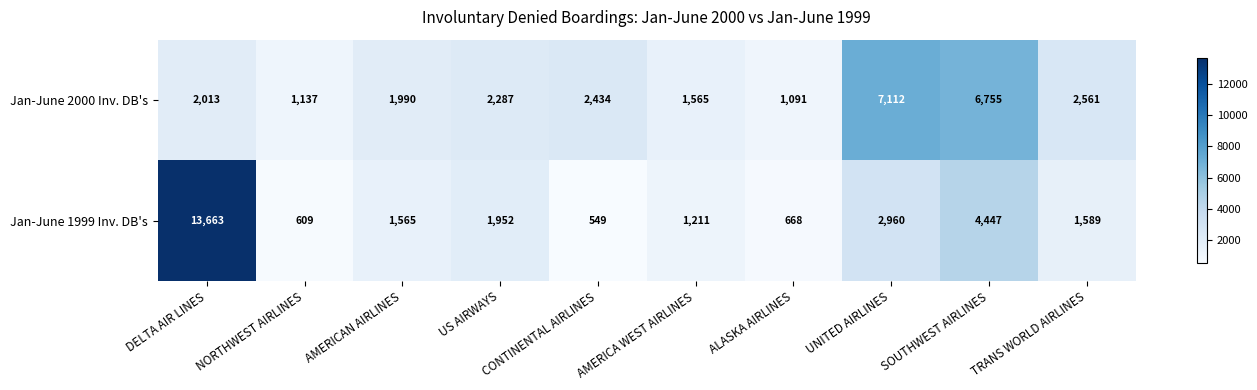

At which label does Jan-June 1999 Inv. DB's reach its peak?

DELTA AIR LINES